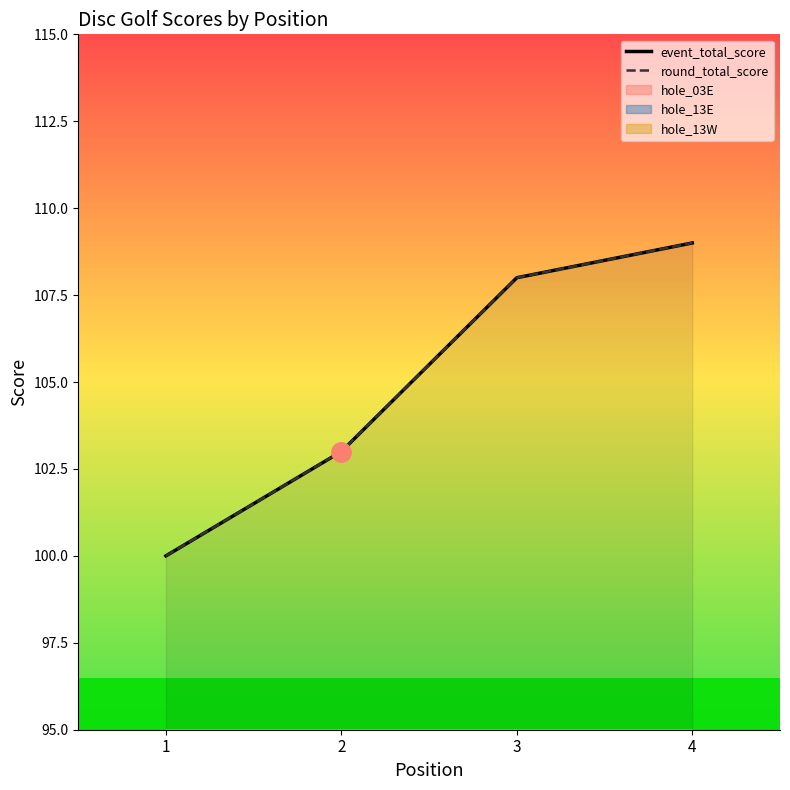

Is the value of event_total_score at 4 greater than the value of round_total_score at 3?

Yes